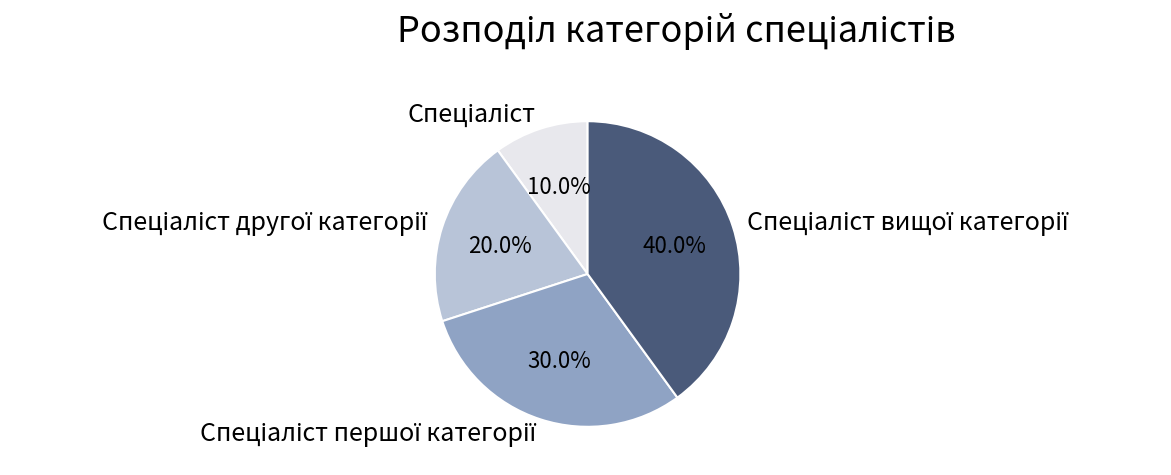

How many slices are in this pie chart?

4